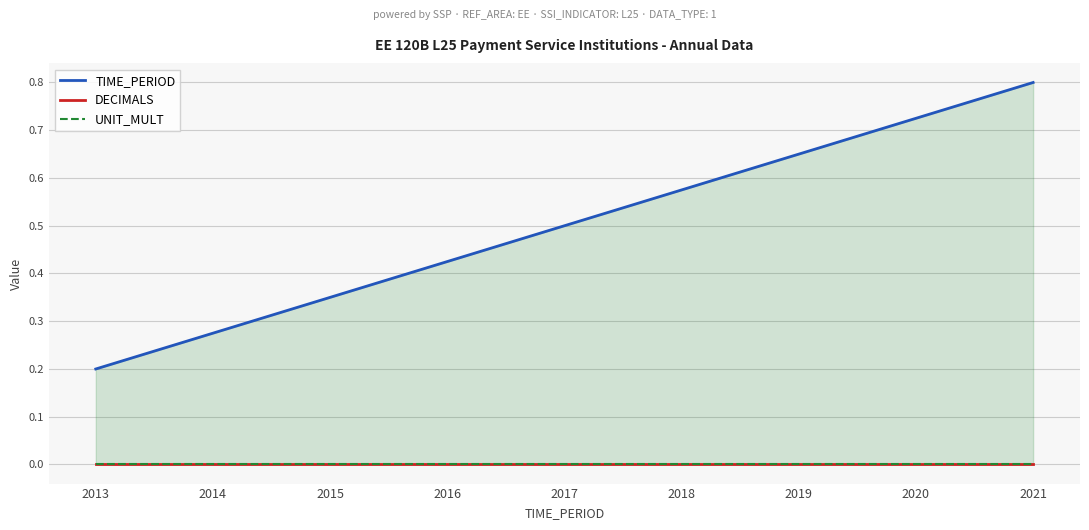

What is the maximum value for TIME_PERIOD?

0.8